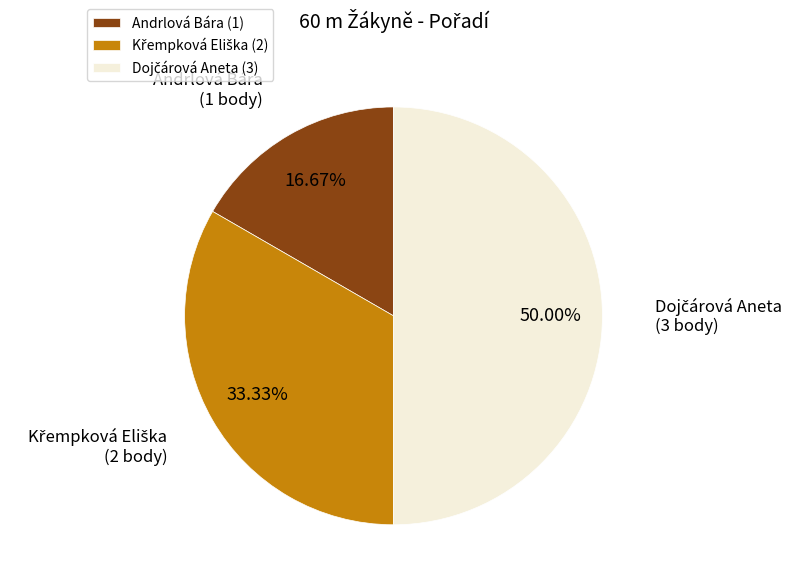

True or false: Křempková Eliška accounts for 33% of the total.

True